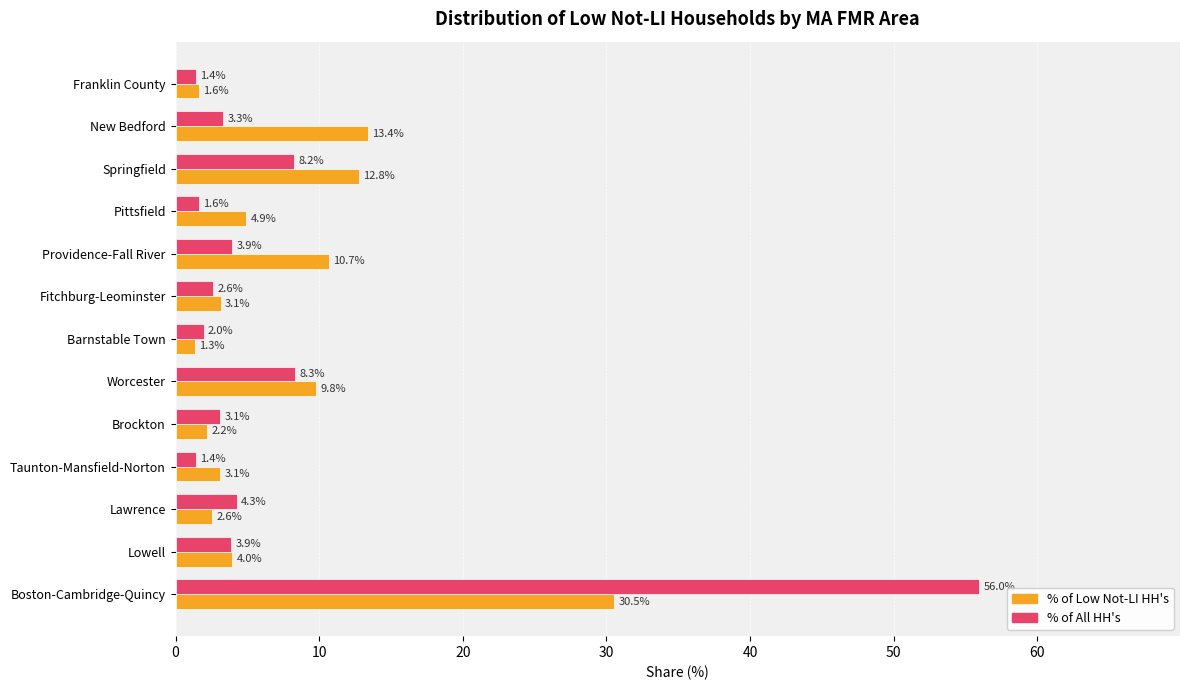

The % of Low Not-LI HH's series shows 22.8 at New Bedford. True or false?

False